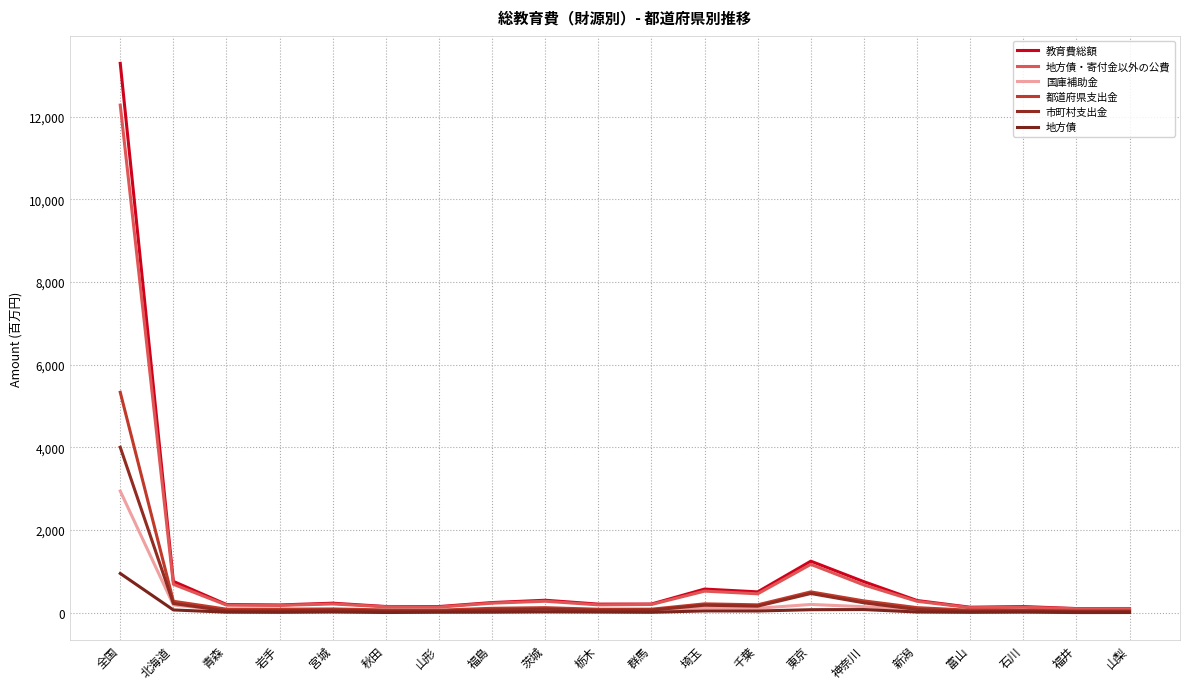

At which category does 地方債 reach its first local valley?

岩手